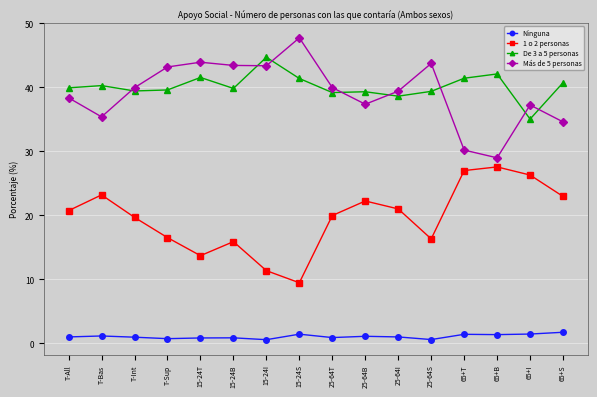

True or false: Ninguna and 1 o 2 personas intersect in this chart.

False